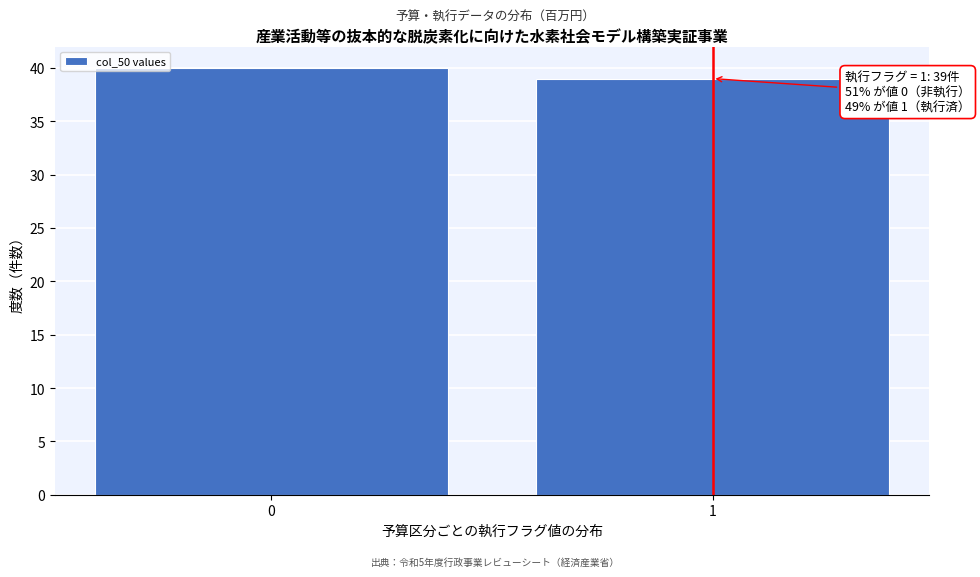

Reading left to right, transcribe all the data shown in this chart.

0=40	1=39